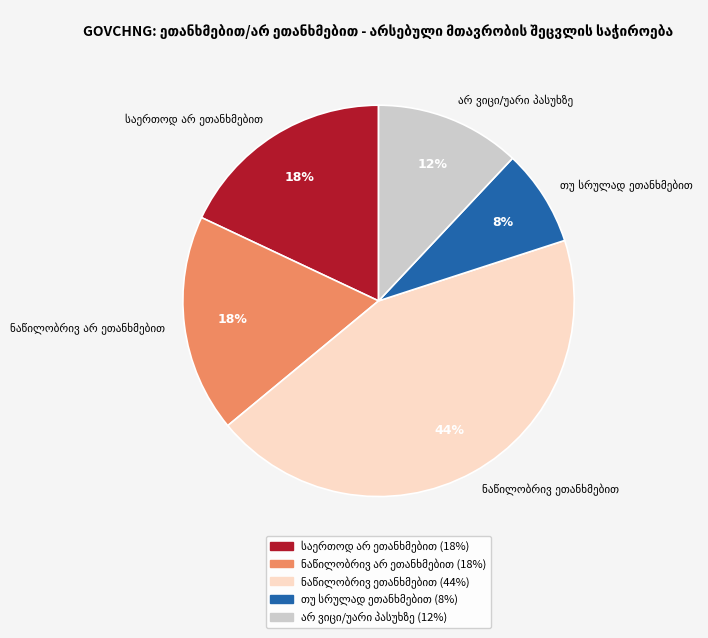

How many slices are in this pie chart?

5